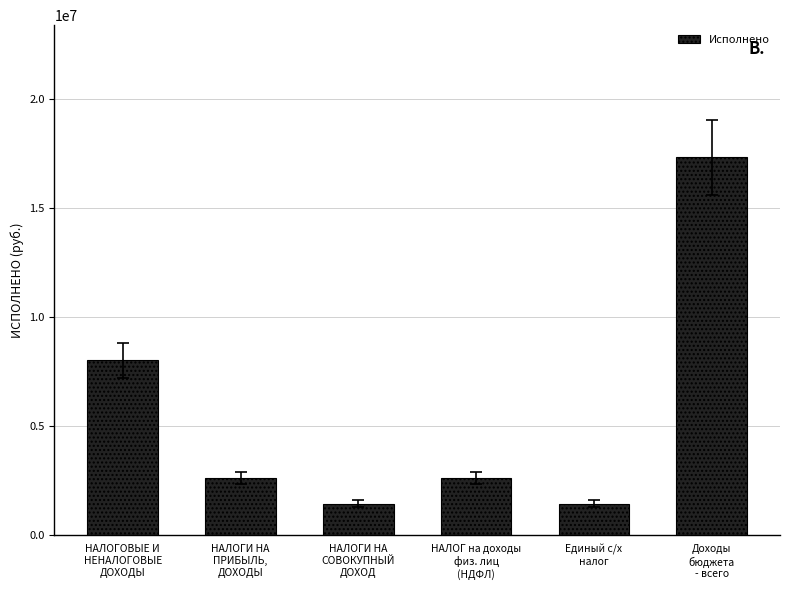

What is the smallest value displayed?

1430931.2